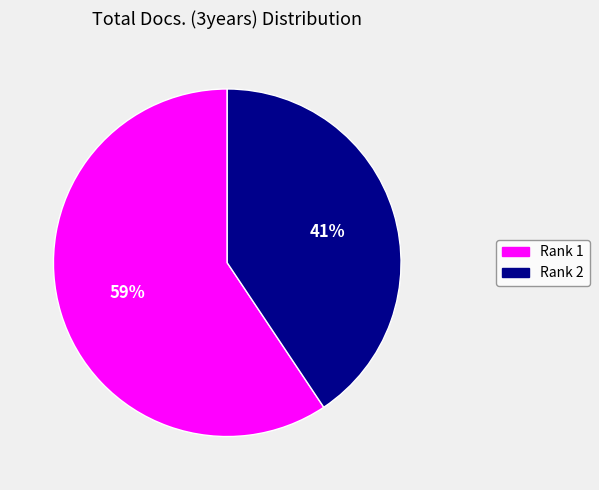

Is there a majority slice in this chart?

Yes